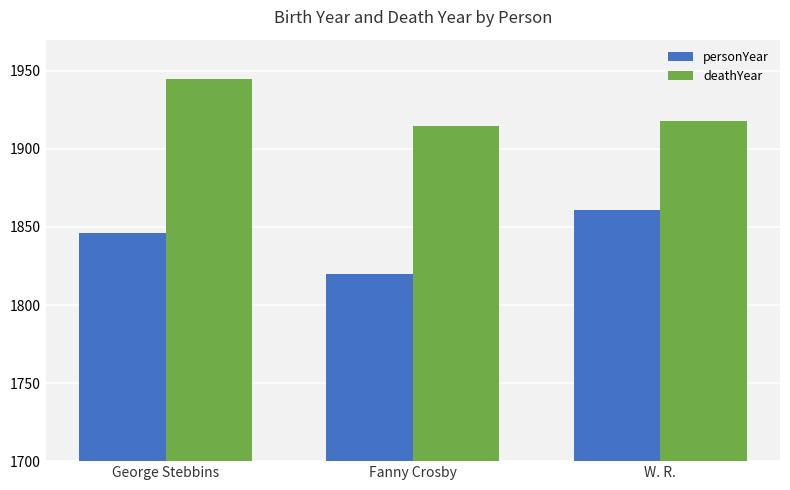

At how many categories does at least one series exceed 1842?

3